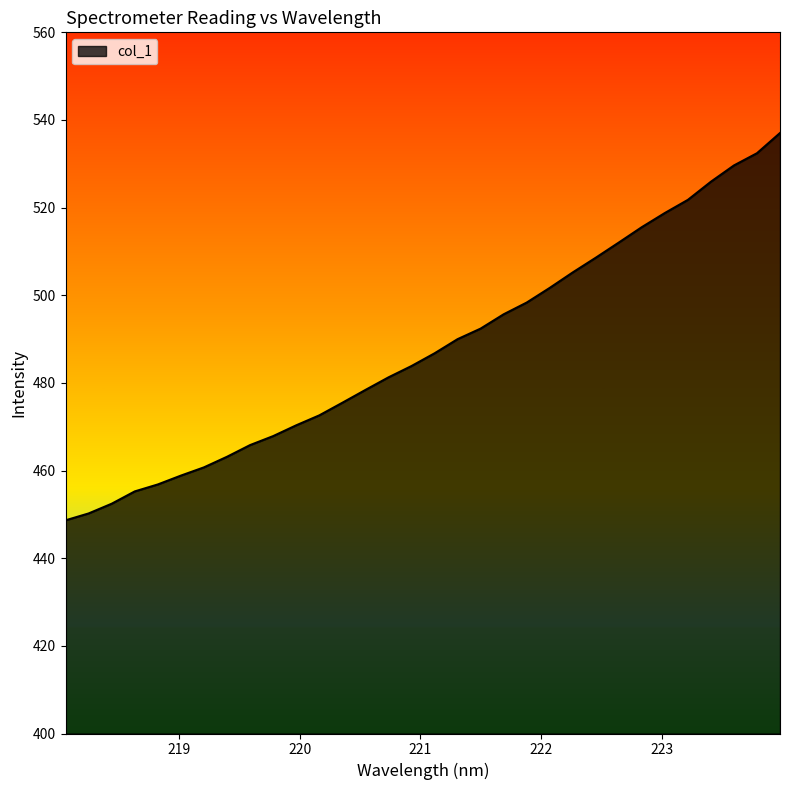

True or false: there are more than 1 points higher than both neighbors.

False